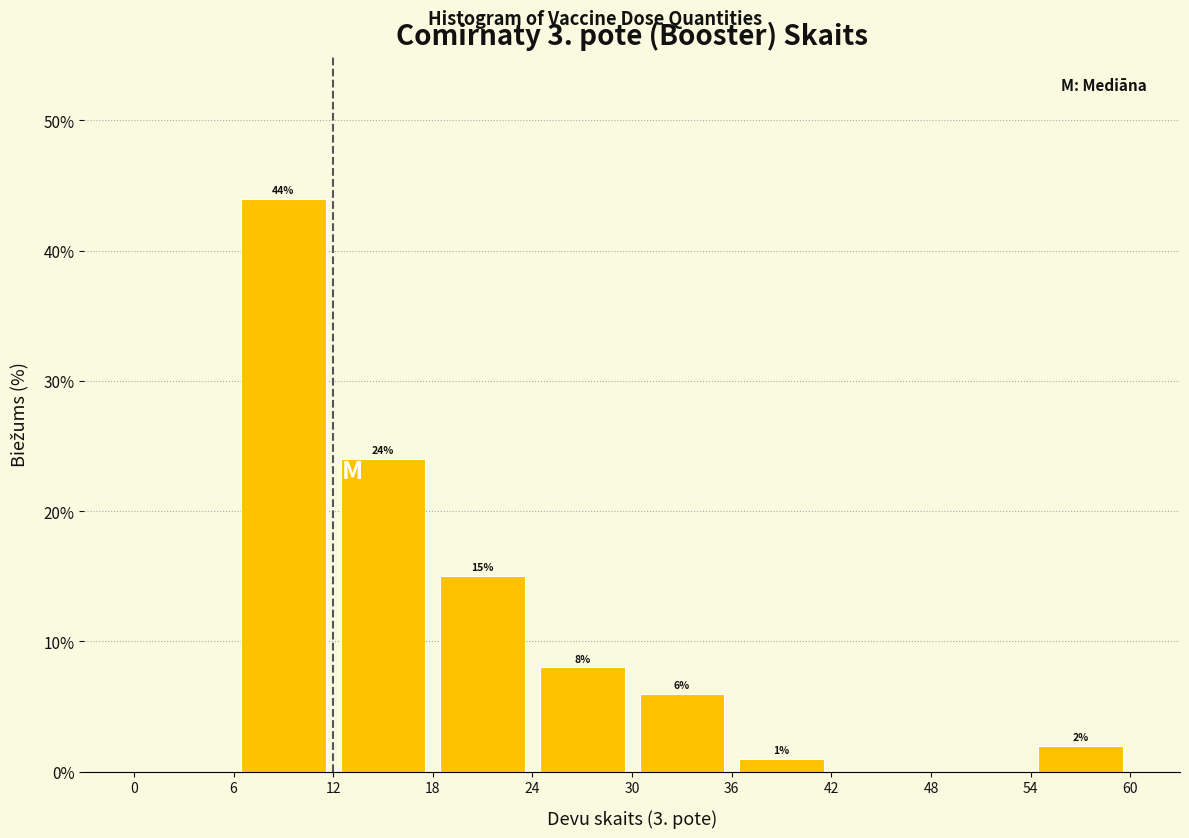

Which range on the x-axis has the tallest bar?

6 to 12